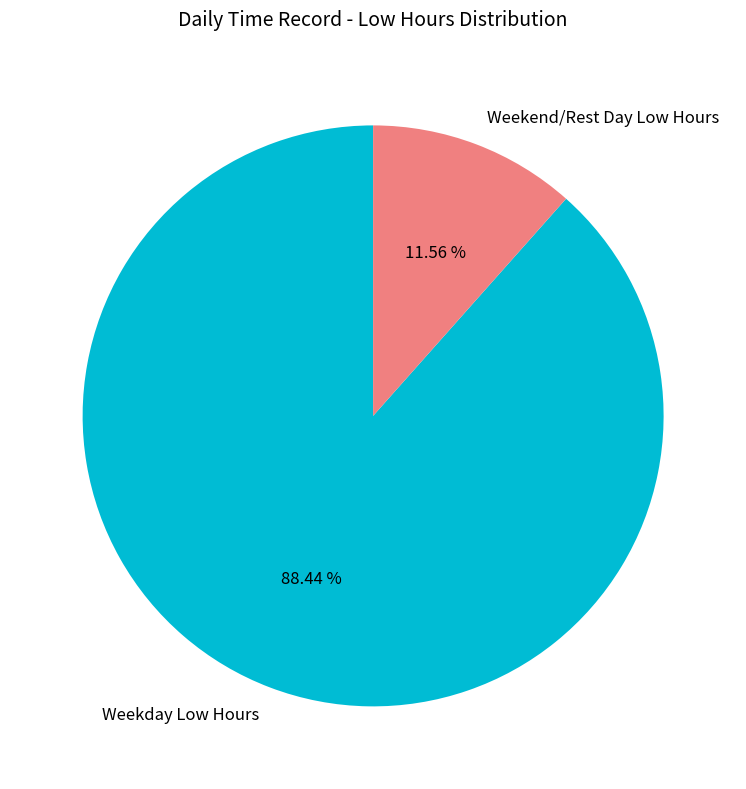

Which category has the biggest portion of the pie?

Weekday Low Hours